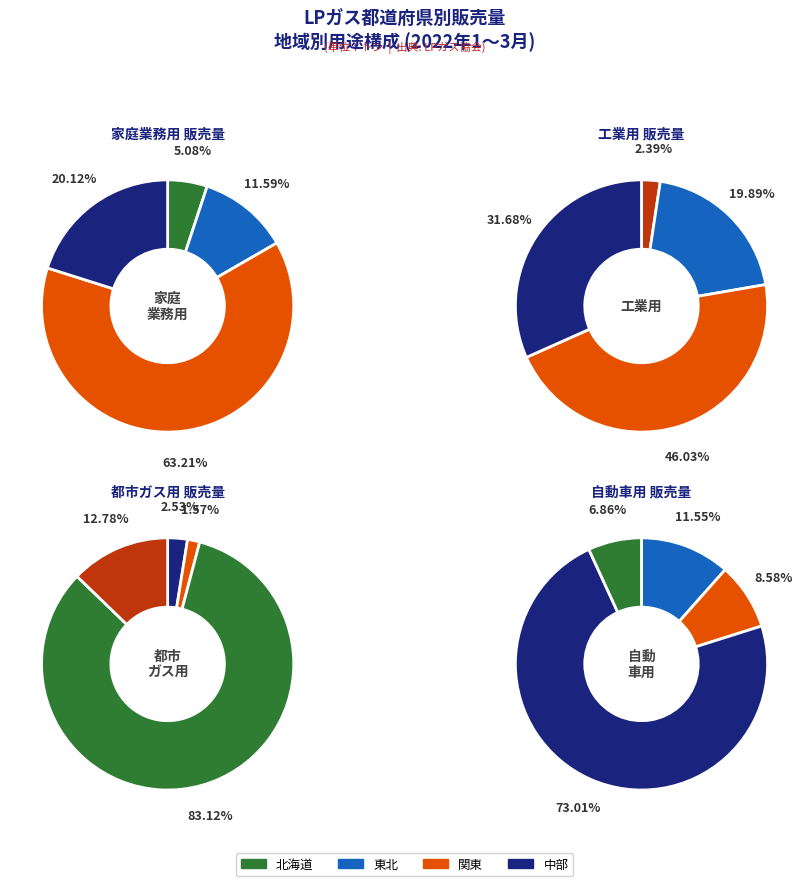

What is the total percentage of 関東 and 北海道?

68.3%